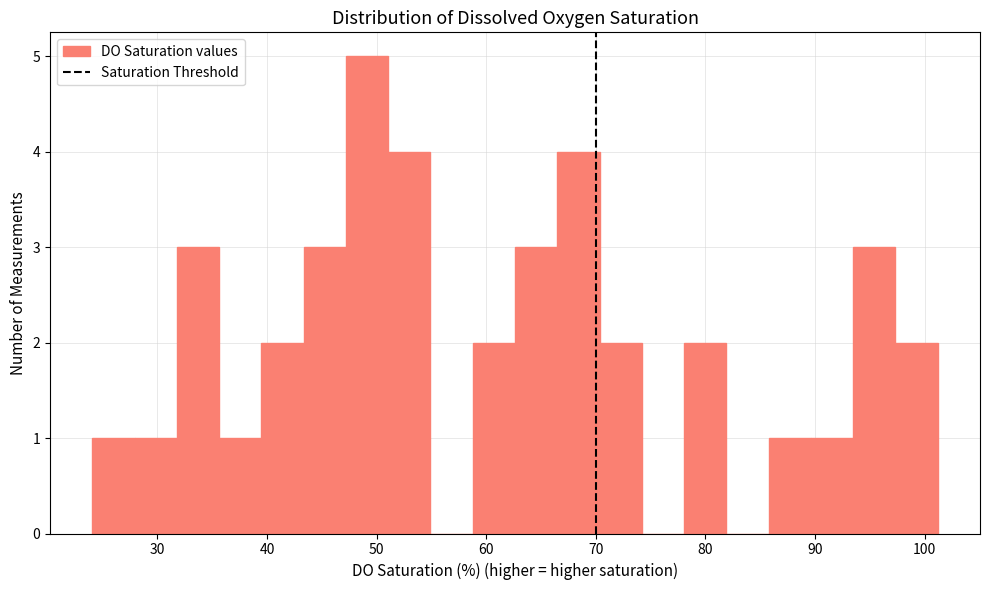

Around what value on the x-axis is the tallest bar? Give the approximate position of its centre, as read against the axis.

49